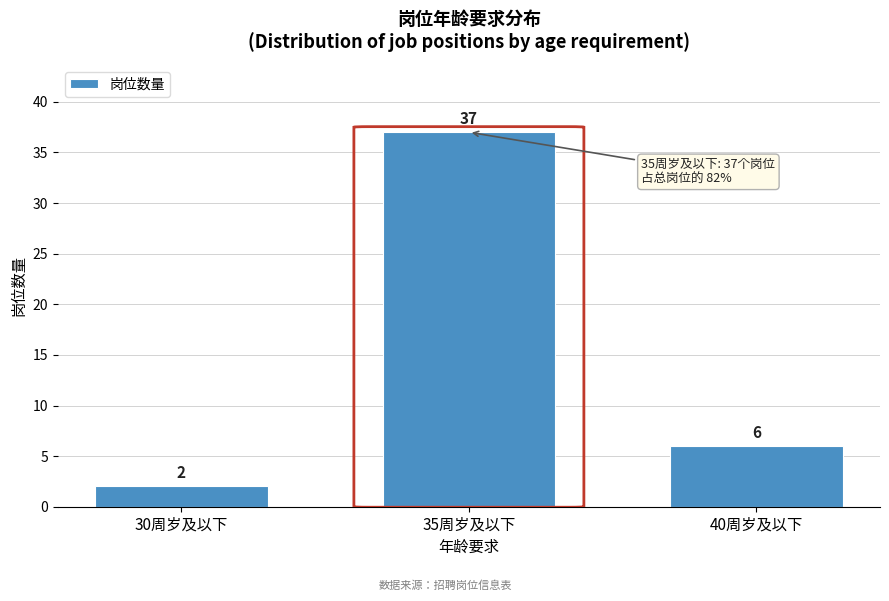

Reading left to right, transcribe all the data shown in this chart.

30周岁及以下=2	35周岁及以下=37	40周岁及以下=6